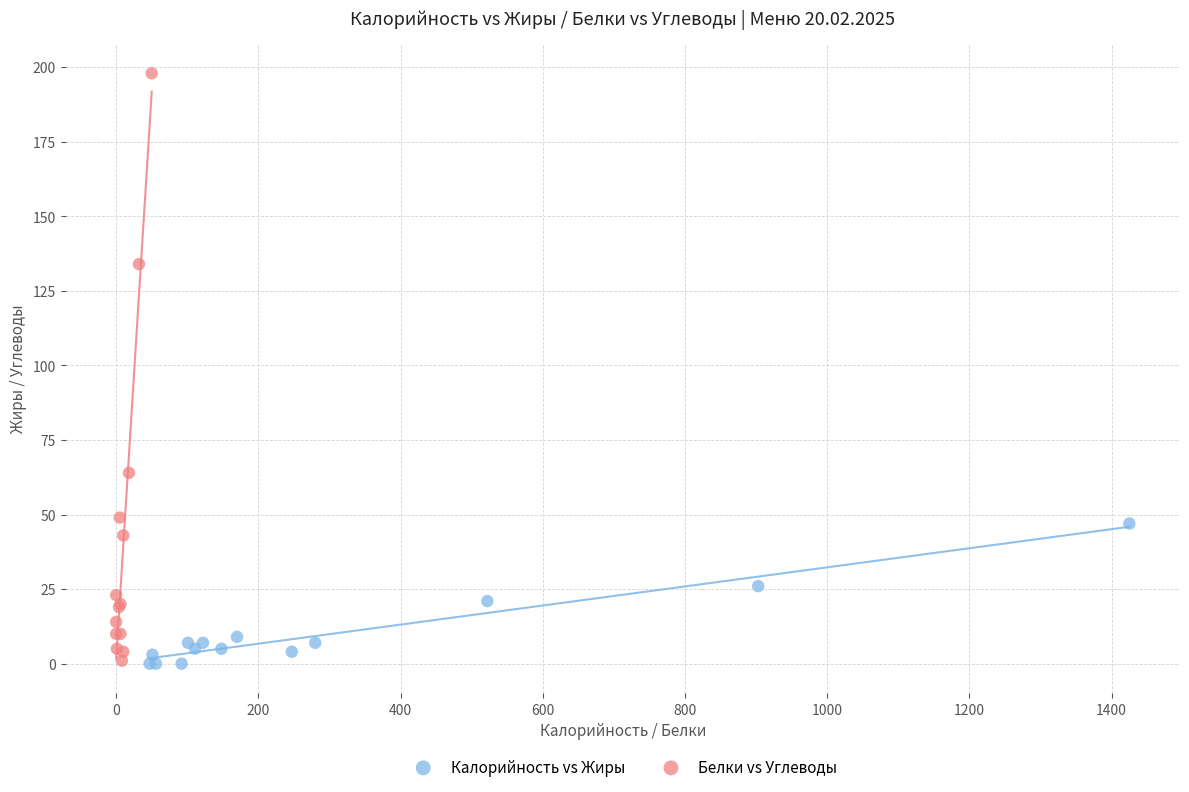

Which series contains the highest Y value?

Белки vs Углеводы